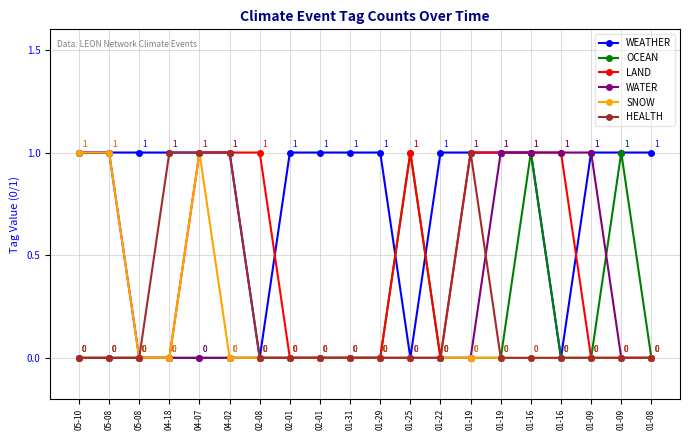

How many interior local valleys does the LAND series have?

1